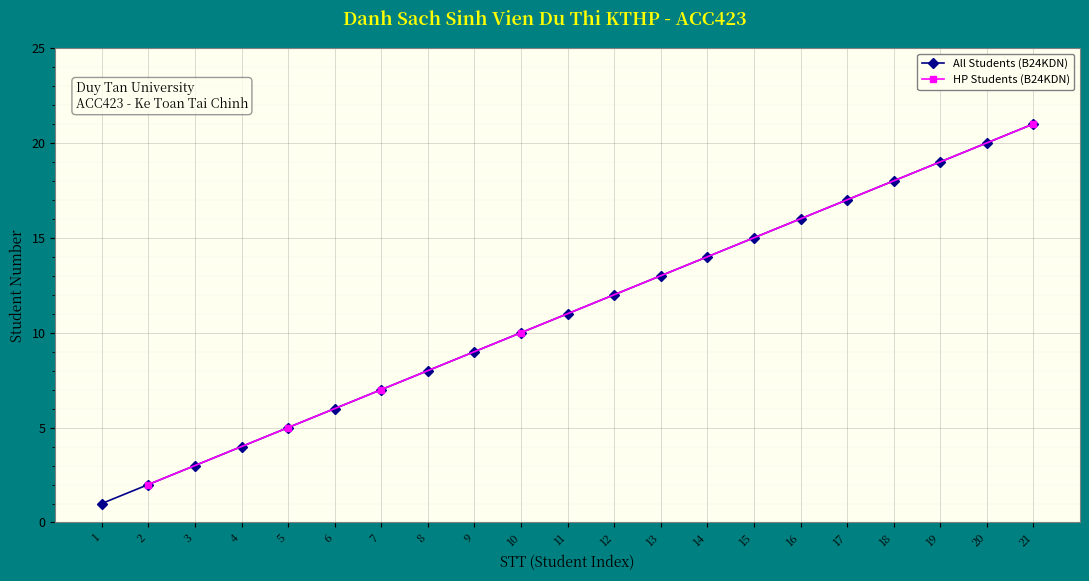

Rank the categories by value from lowest to highest.

1, 2, 3, 4, 5, 6, 7, 8, 9, 10, 11, 12, 13, 14, 15, 16, 17, 18, 19, 20, 21